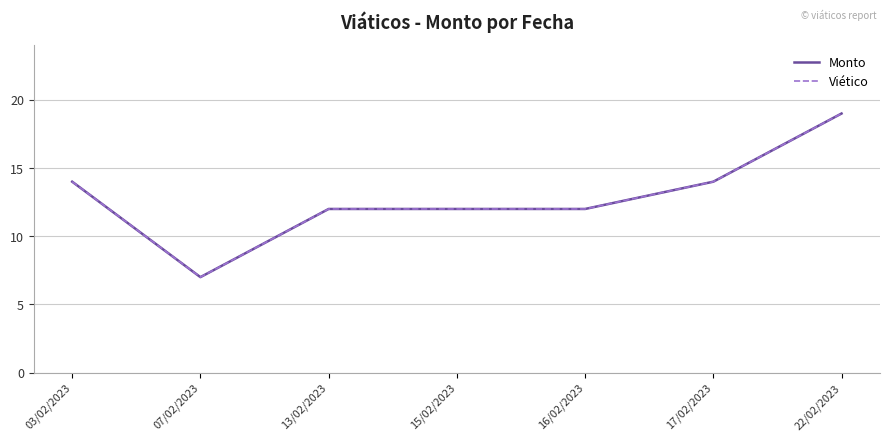

Rank the series by their maximum value, from lowest to highest.

Monto, Viético